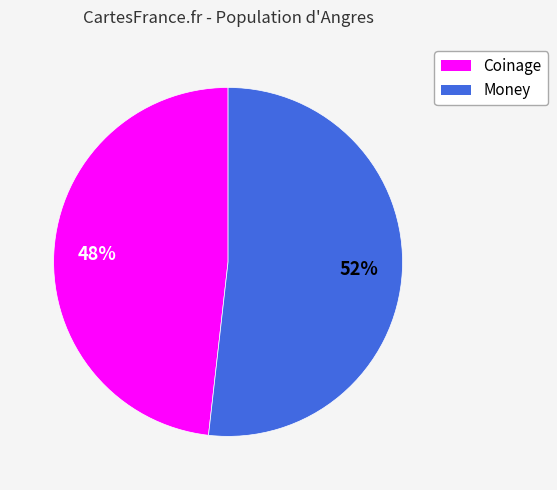

How many segments does this pie chart have?

2